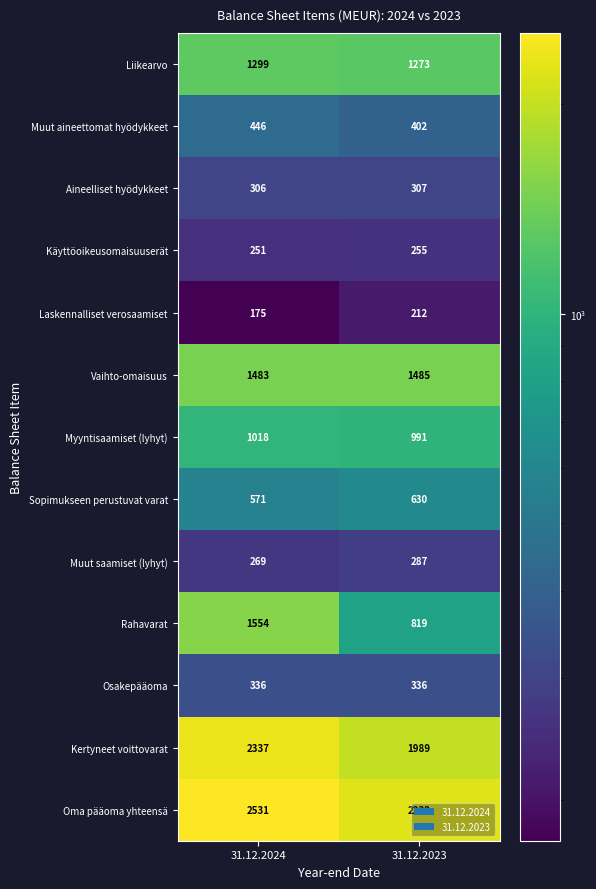

Which series changed the most between 31.12.2024 and 31.12.2023?

Rahavarat